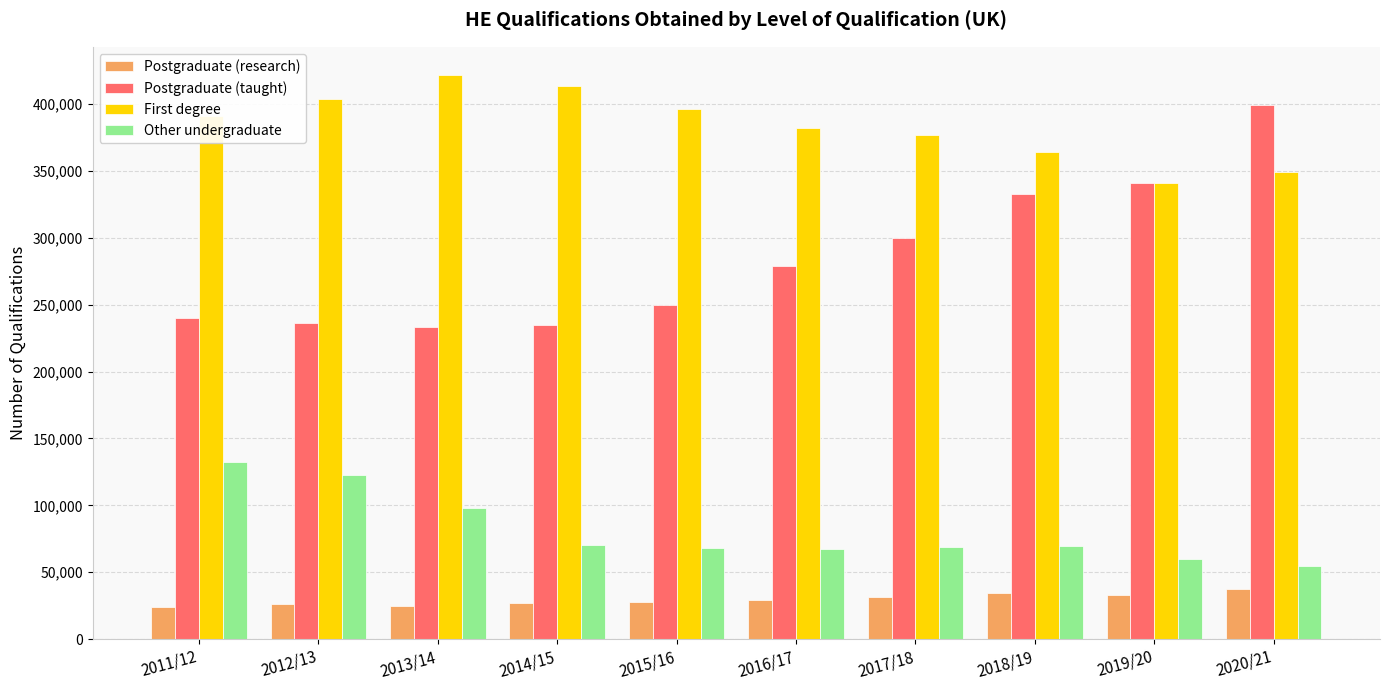

Which category has the highest value across all series?

2013/14